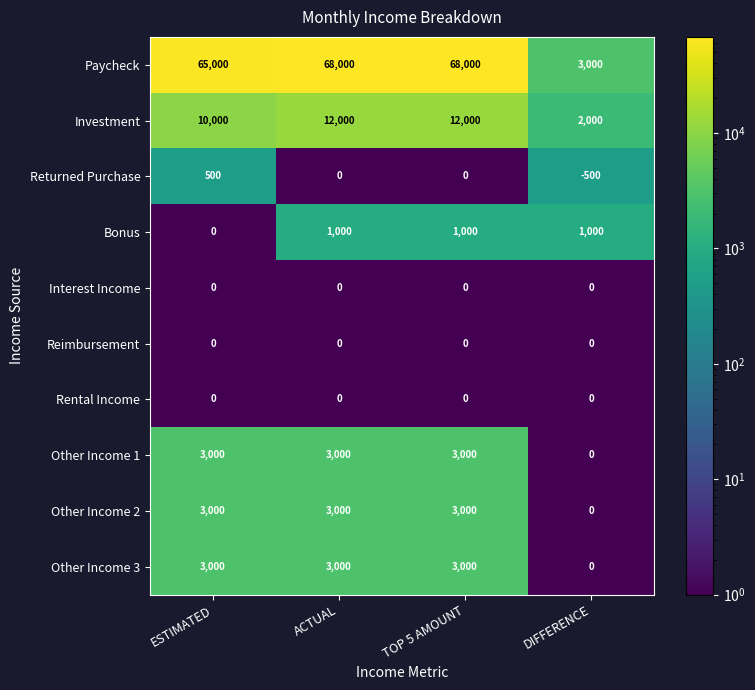

Which series has the largest range (max minus min)?

Paycheck